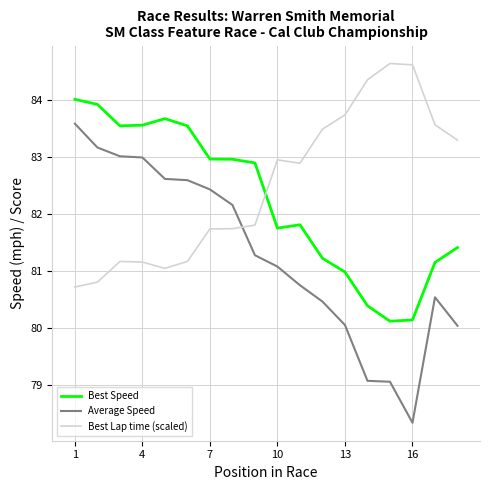

True or false: Average Speed and Best Lap time (scaled) cross at least once.

True